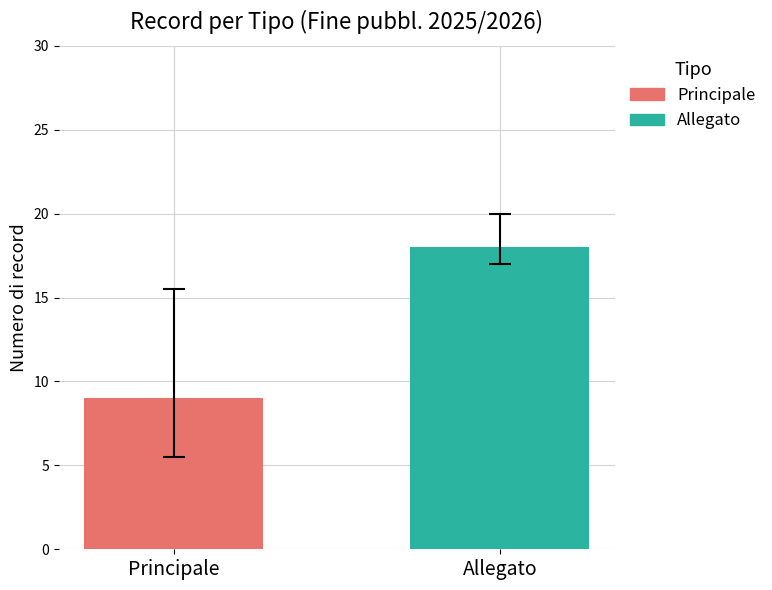

List the series in order of their peak value, highest first.

Allegato, Principale